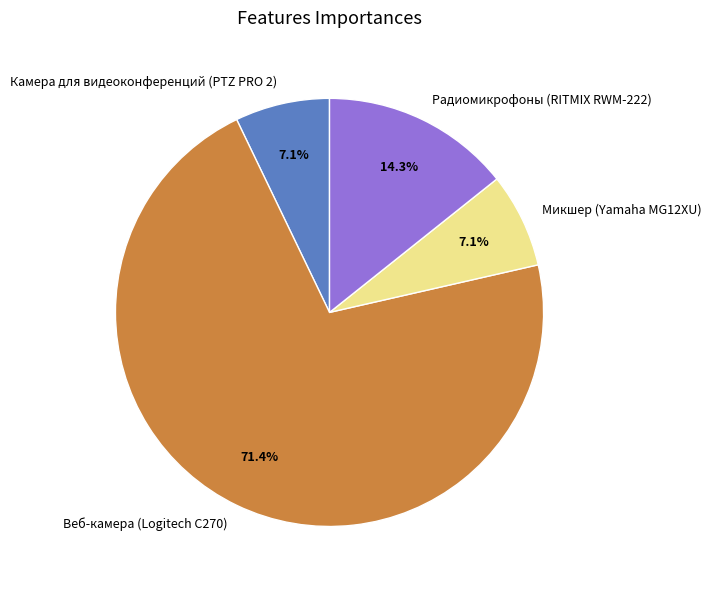

Which slice is the largest?

Веб-камера (Logitech C270)